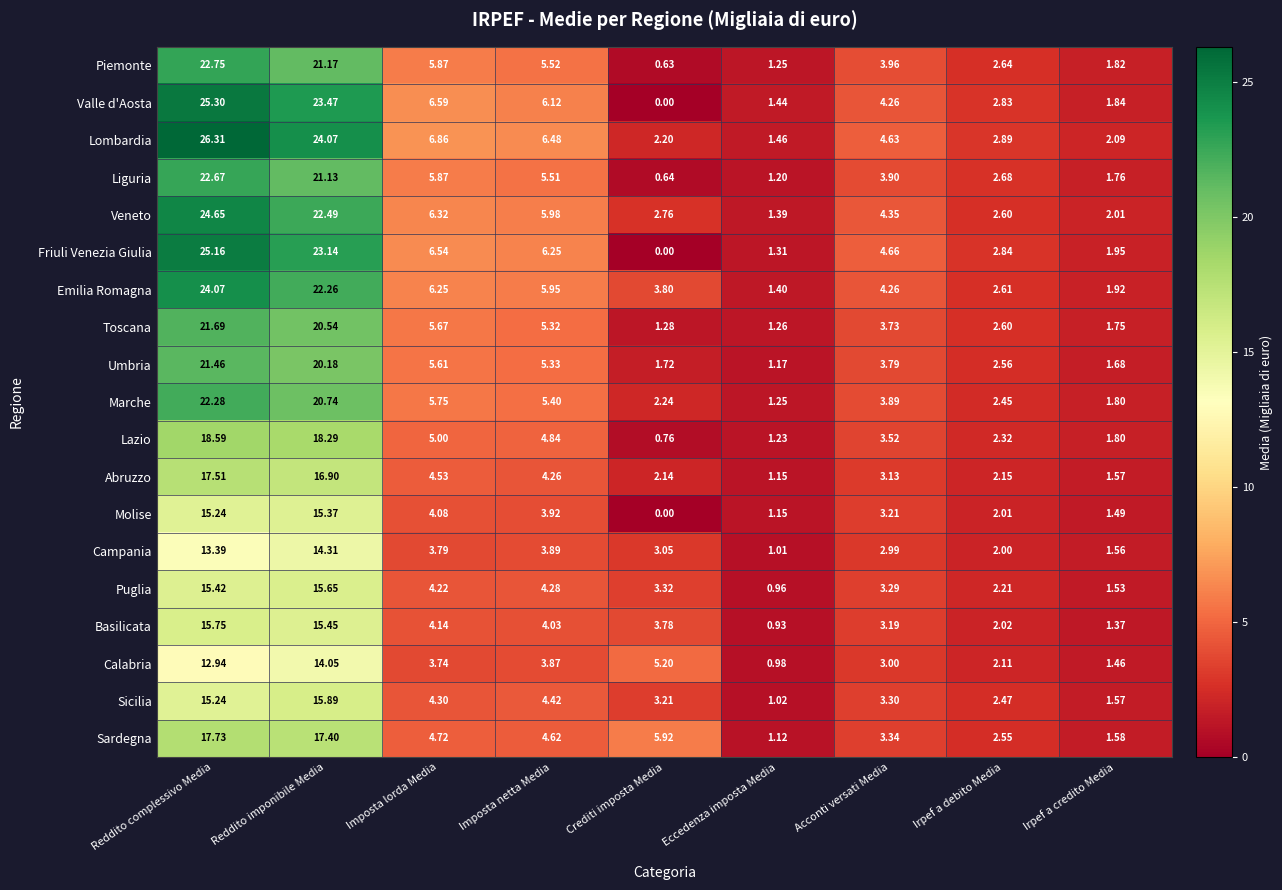

Rank the categories by Umbria value from lowest to highest.

Eccedenza imposta Media, Irpef a credito Media, Crediti imposta Media, Irpef a debito Media, Acconti versati Media, Imposta netta Media, Imposta lorda Media, Reddito imponibile Media, Reddito complessivo Media